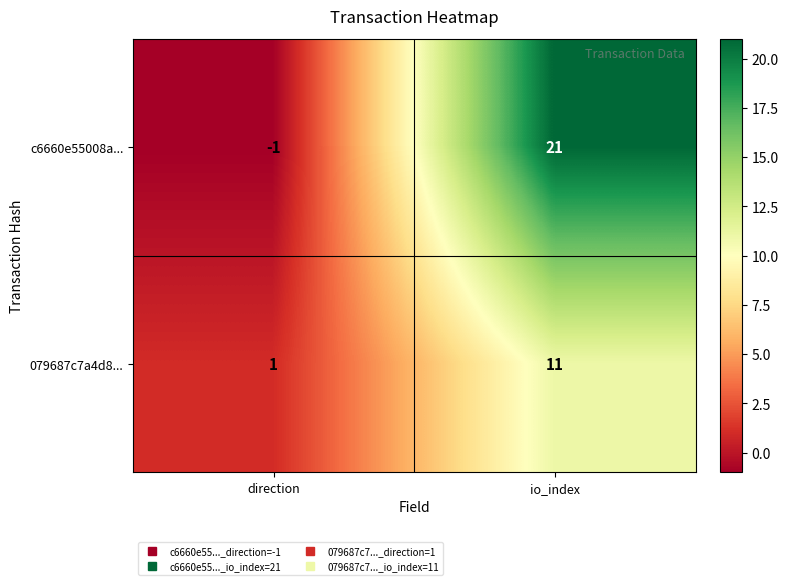

Reading left to right, list all the values displayed in this chart.

c6660e55008a...: -1	21
079687c7a4d8...: 1	11